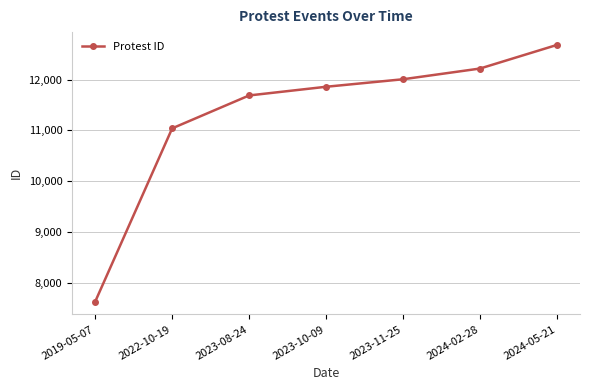

What is the difference between the values at 2024-05-21 and 2022-10-19?

1643